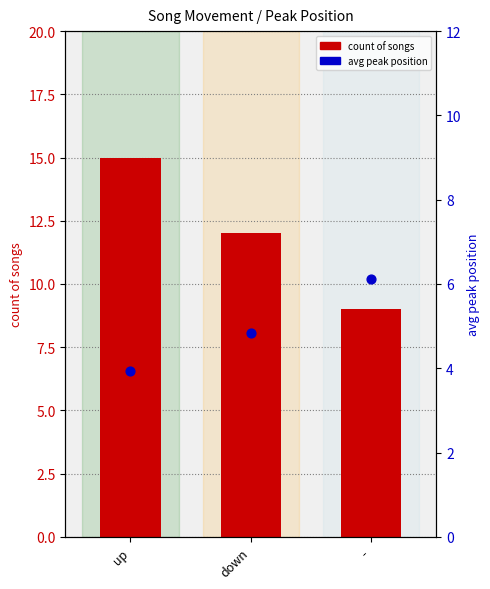

At which category is the sum across all series the highest?

up